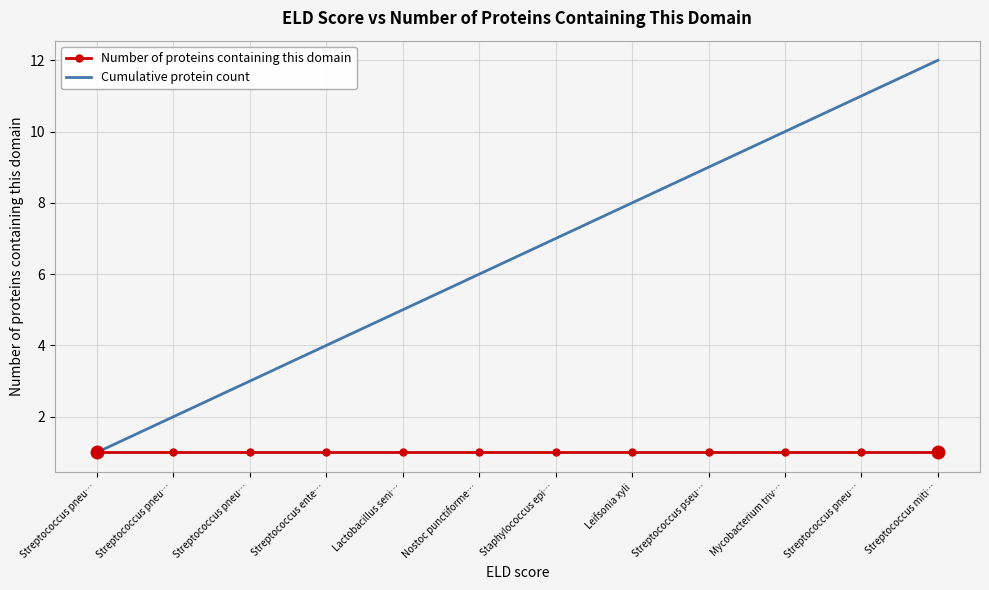

At which category does the chart reach its peak across all series?

Streptococcus miti…